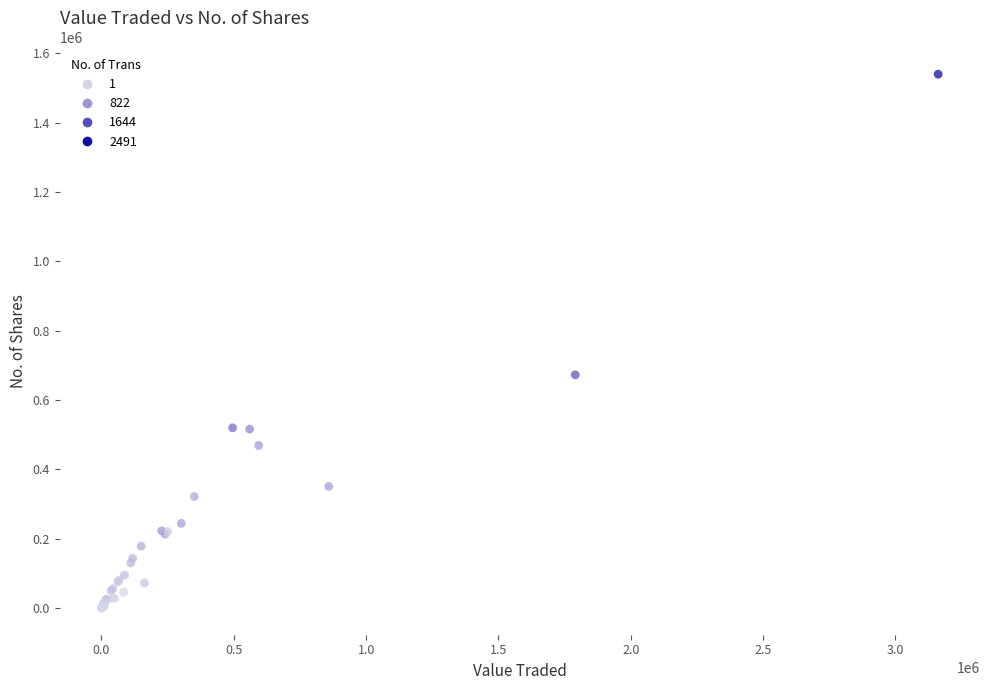

What Y value in the scatter plot is closest to 770103?

672905